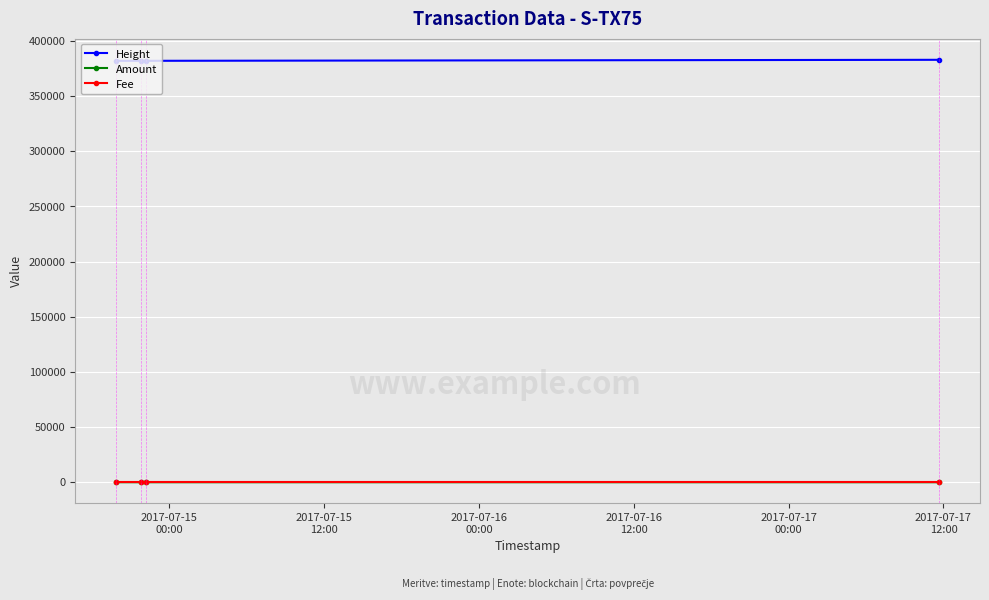

What is the sum of all Amount values?

11